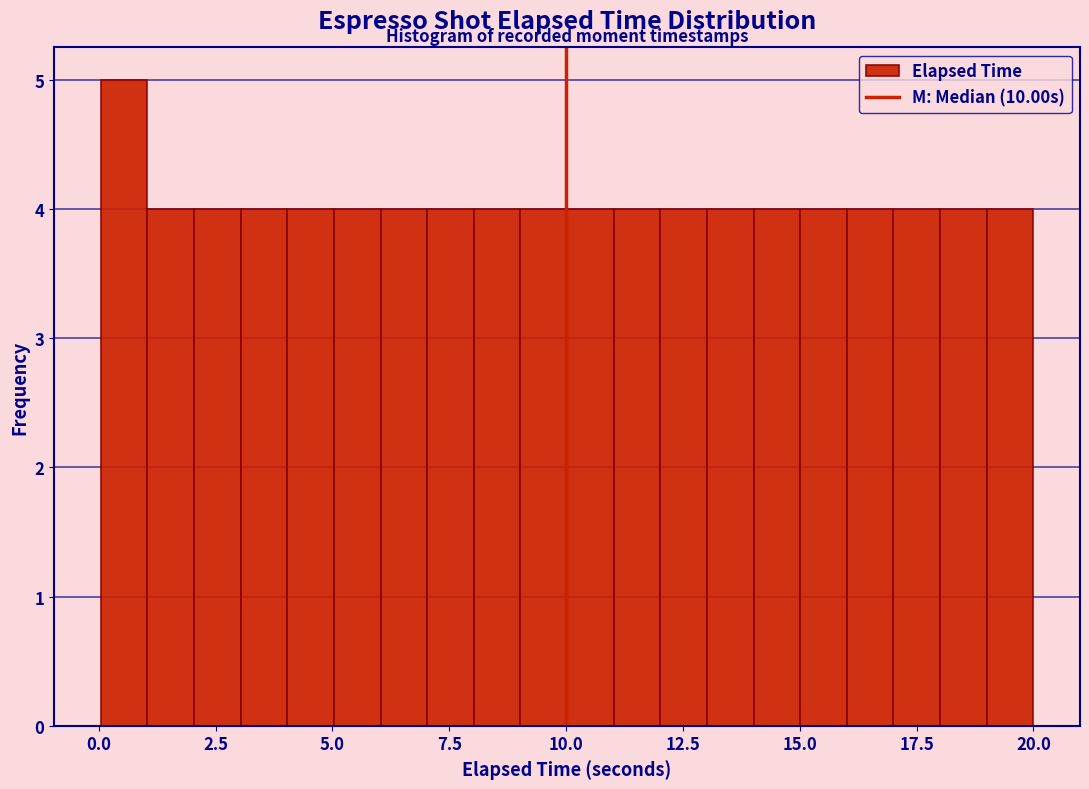

Around what value on the x-axis is the tallest bar? Give the approximate position of its centre, as read against the axis.

0.5